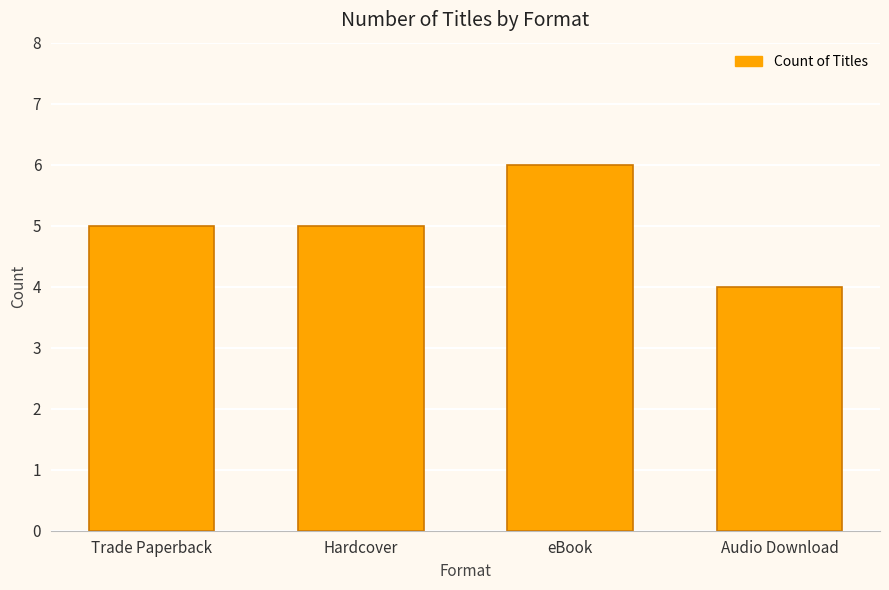

Is it true that the value at Trade Paperback is 5?

True